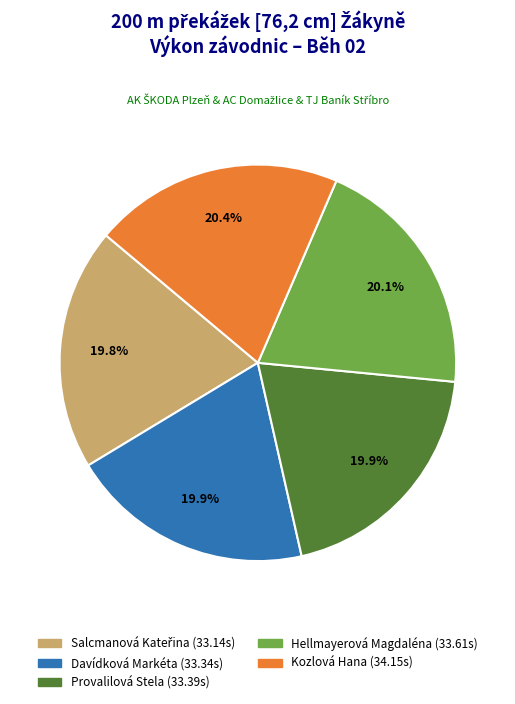

Does Kozlová Hana represent more than half of the total?

No